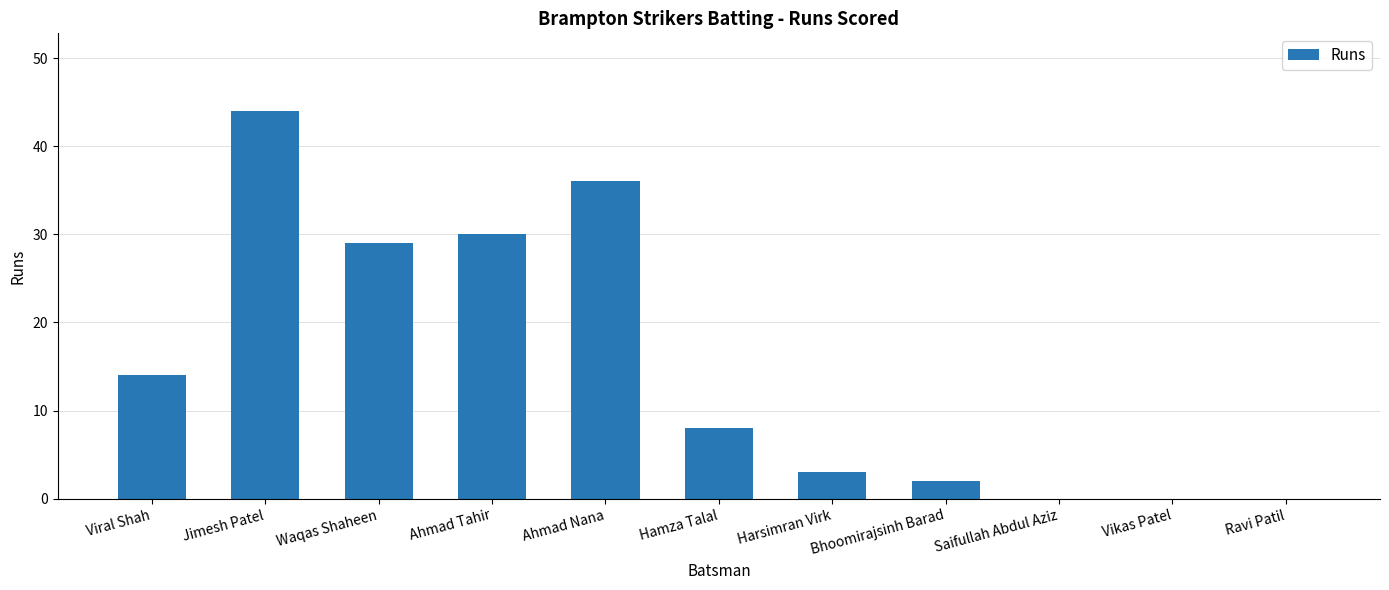

At which label does the data first exceed 8?

Viral Shah